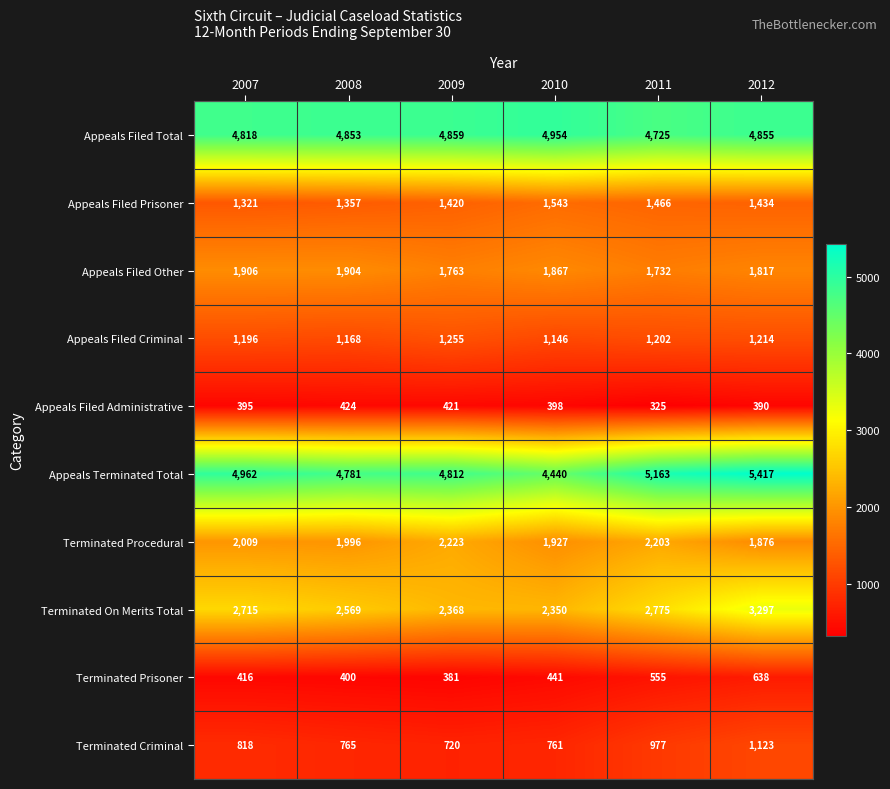

The value of Terminated Prisoner at 2007 is 147. True or false?

False